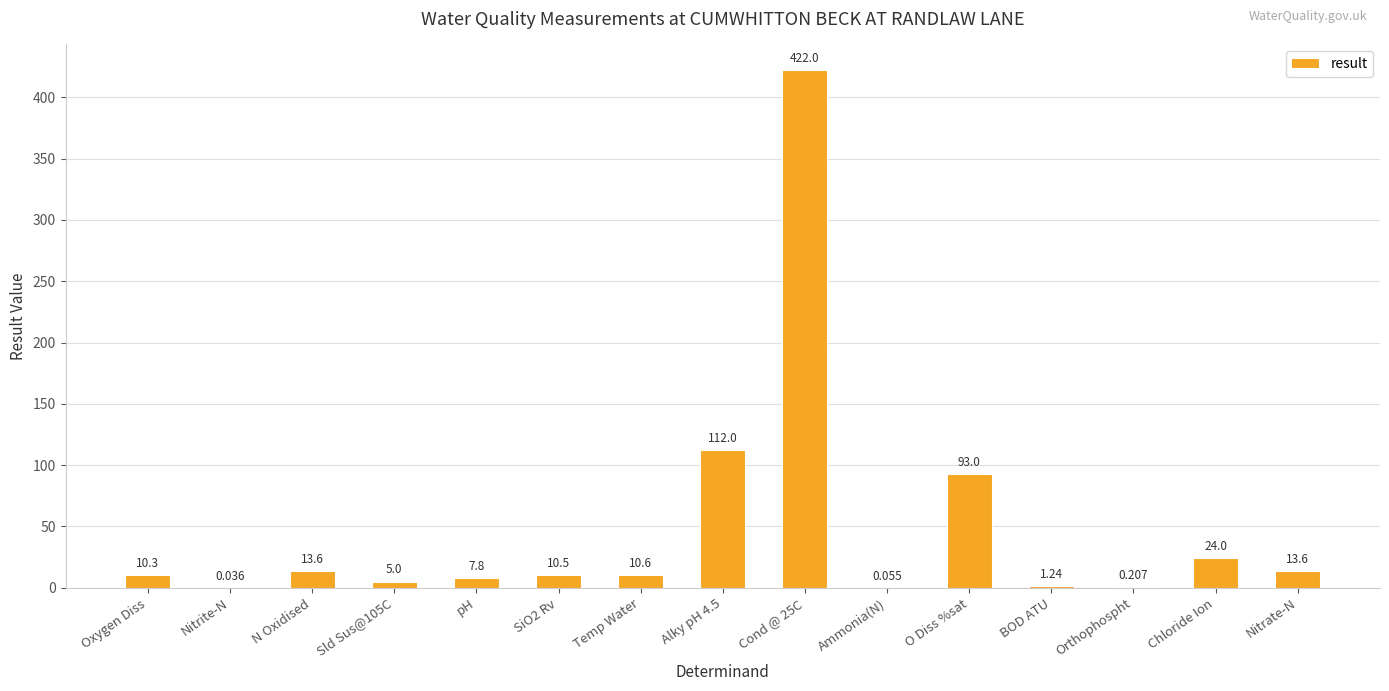

Which has a higher value, Nitrite-N or Sld Sus@105C?

Sld Sus@105C